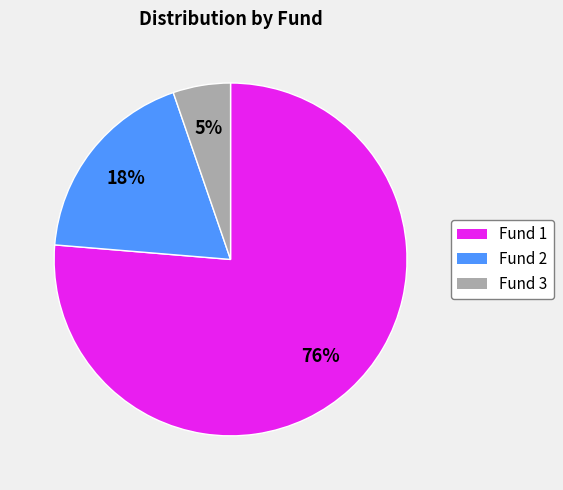

Does Fund 3 represent more than half of the total?

No